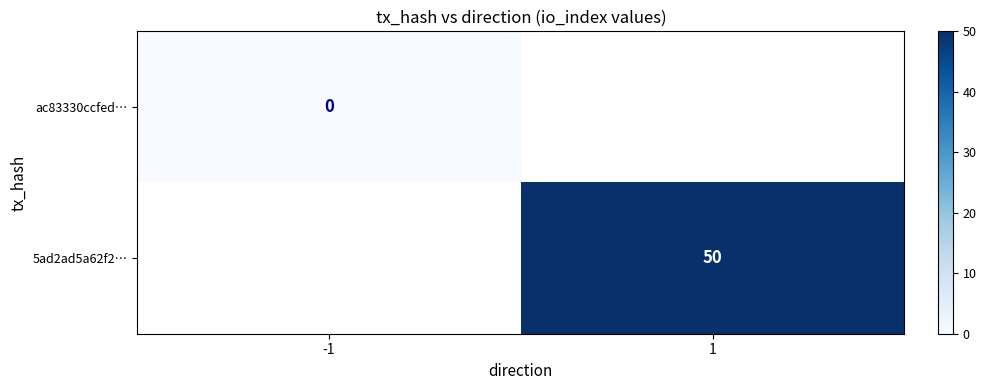

The 5ad2ad5a62f2… series shows 23.5 at 1. True or false?

False